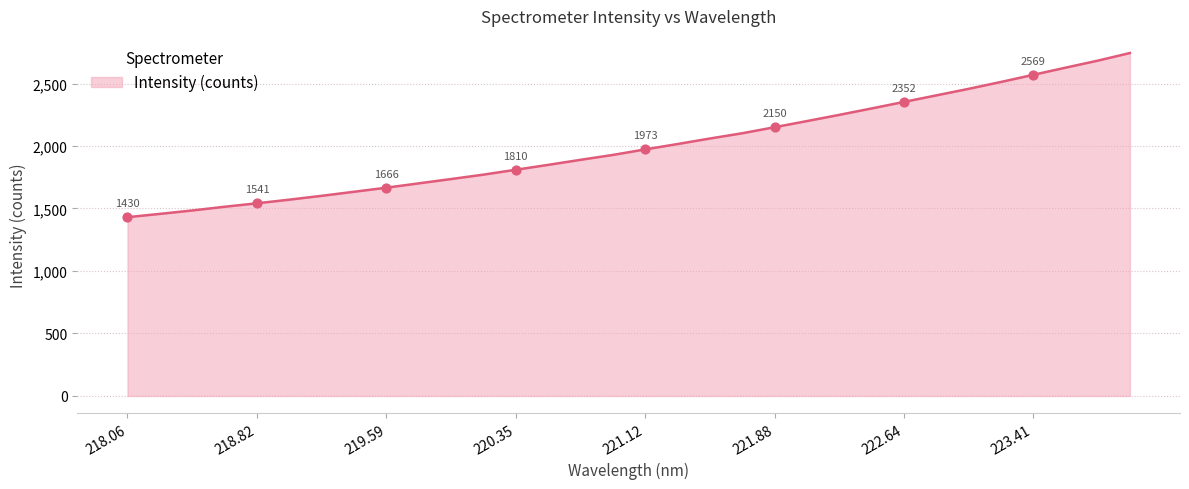

What is the minimum value shown in the chart?

1430.3